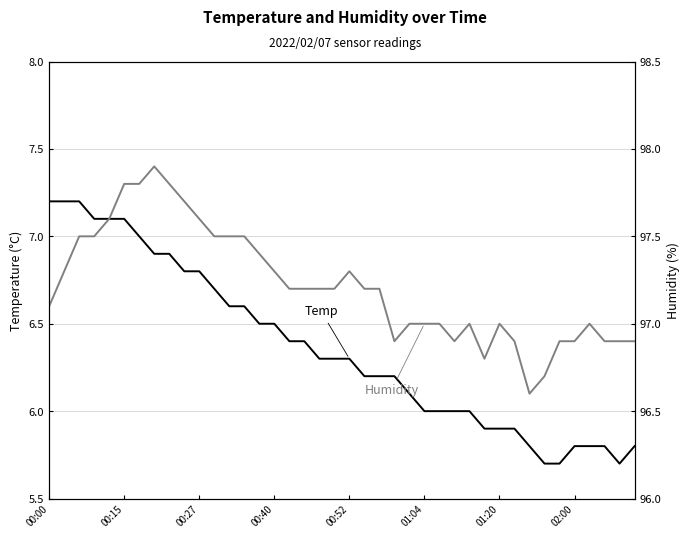

What is the difference between the highest and lowest values at 11?

90.8